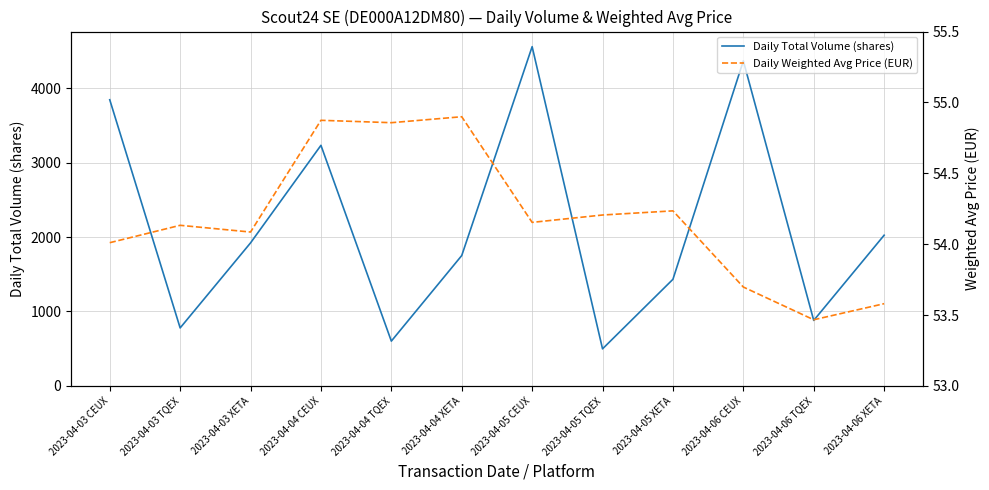

Rank the series by their average value, from lowest to highest.

Daily Weighted Avg Price (EUR), Daily Total Volume (shares)